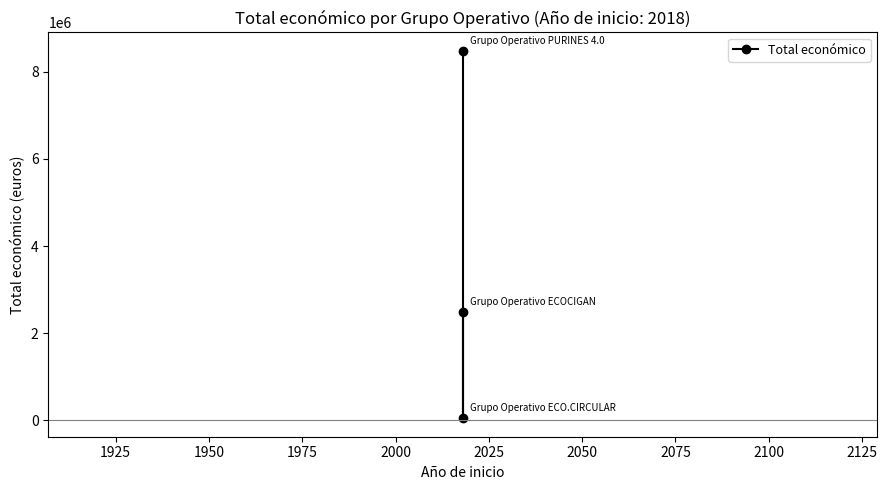

True or false: the data shows 14344262 at 1900.

False